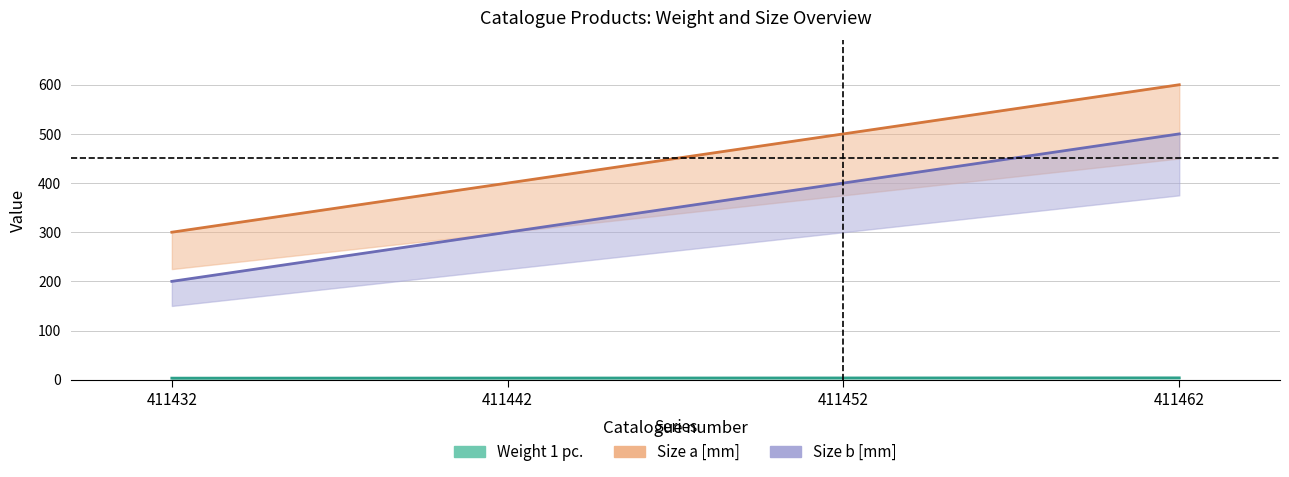

Reading left to right, list all the values displayed in this chart.

Weight 1 pc.: 3.1	3.3	3.5	3.7
Size a [mm]: 300.0	400.0	500.0	600.0
Size b [mm]: 200.0	300.0	400.0	500.0